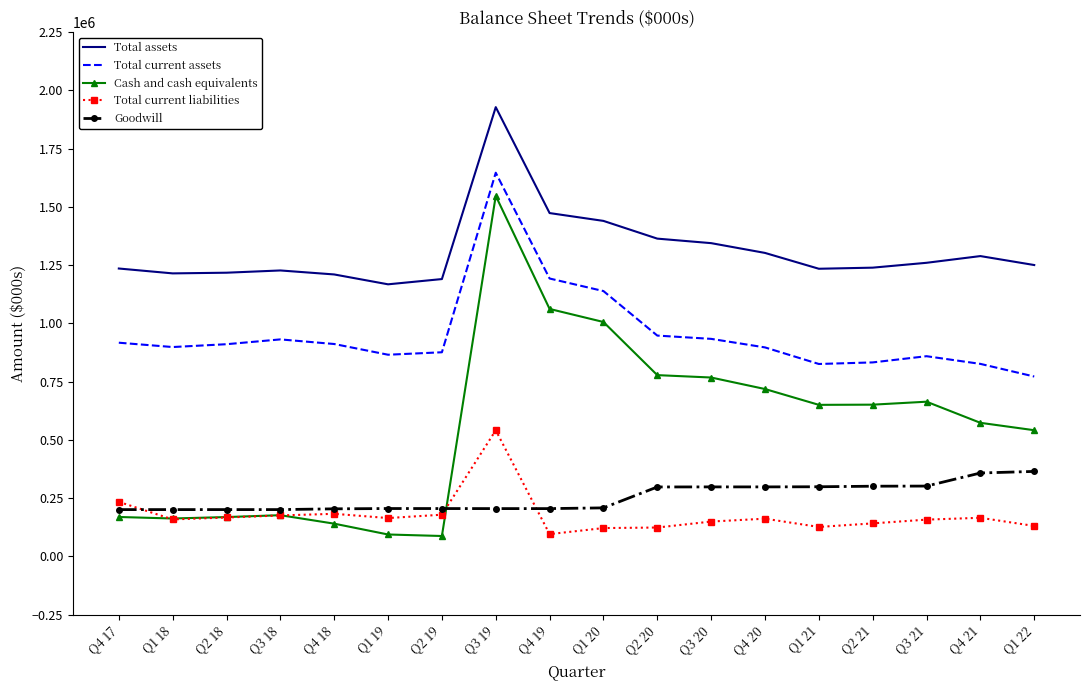

What value does the Total current assets series have at Q4 20, to the nearest 50?

896400